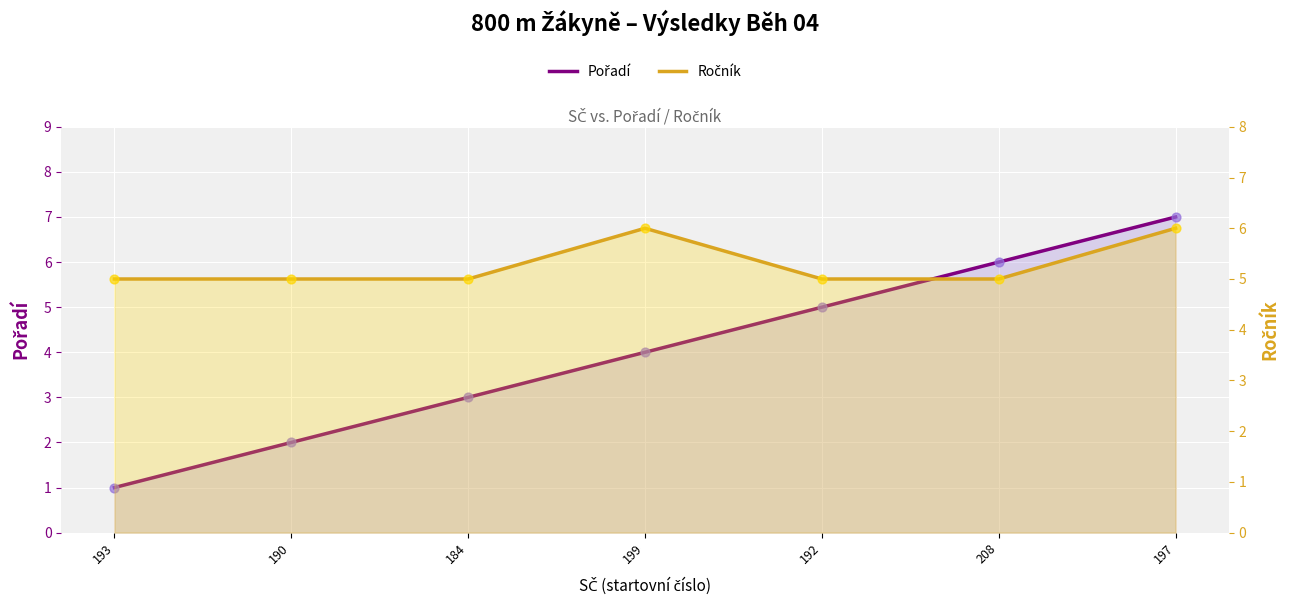

At how many categories does at least one series exceed 3?

7